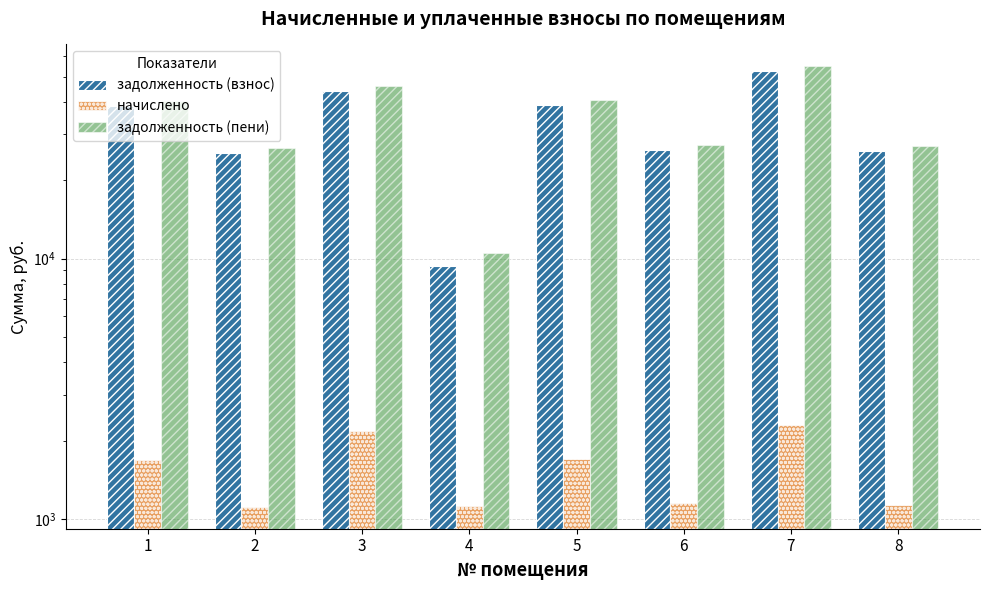

The value of начислено at 4 is 471.8. True or false?

False